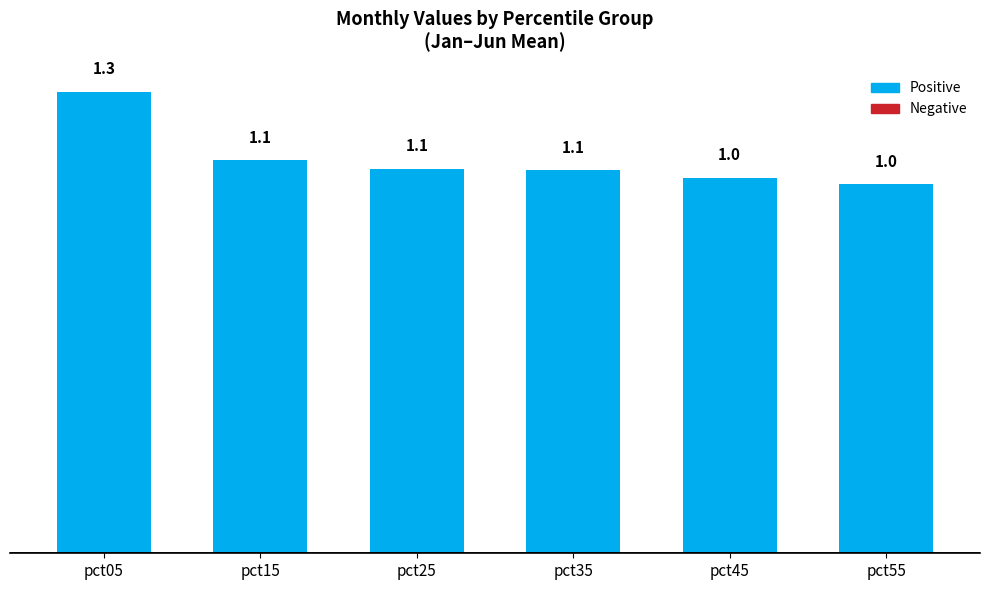

Is it true that the value at pct35 is 0.7?

False